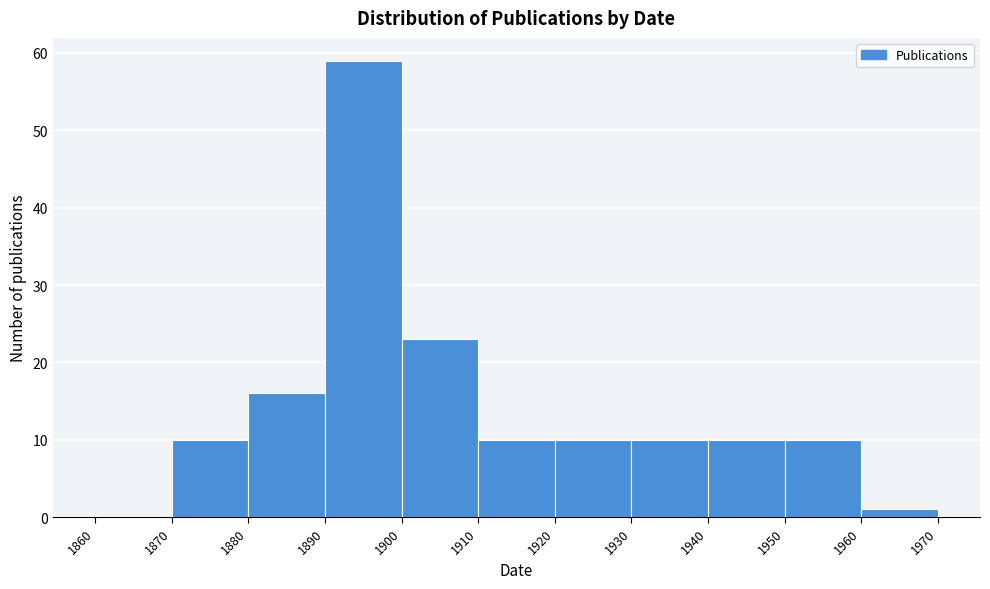

Reading left to right, transcribe this chart: for each bar, give the range it covers on the x-axis and its height. The values are not printed on the chart, so give them approximately, as read against the axis.

1860 to 1870: 0
1870 to 1880: 10
1880 to 1890: 16
1890 to 1900: 59
1900 to 1910: 23
1910 to 1920: 10
1920 to 1930: 10
1930 to 1940: 10
1940 to 1950: 10
1950 to 1960: 10
1960 to 1970: 1